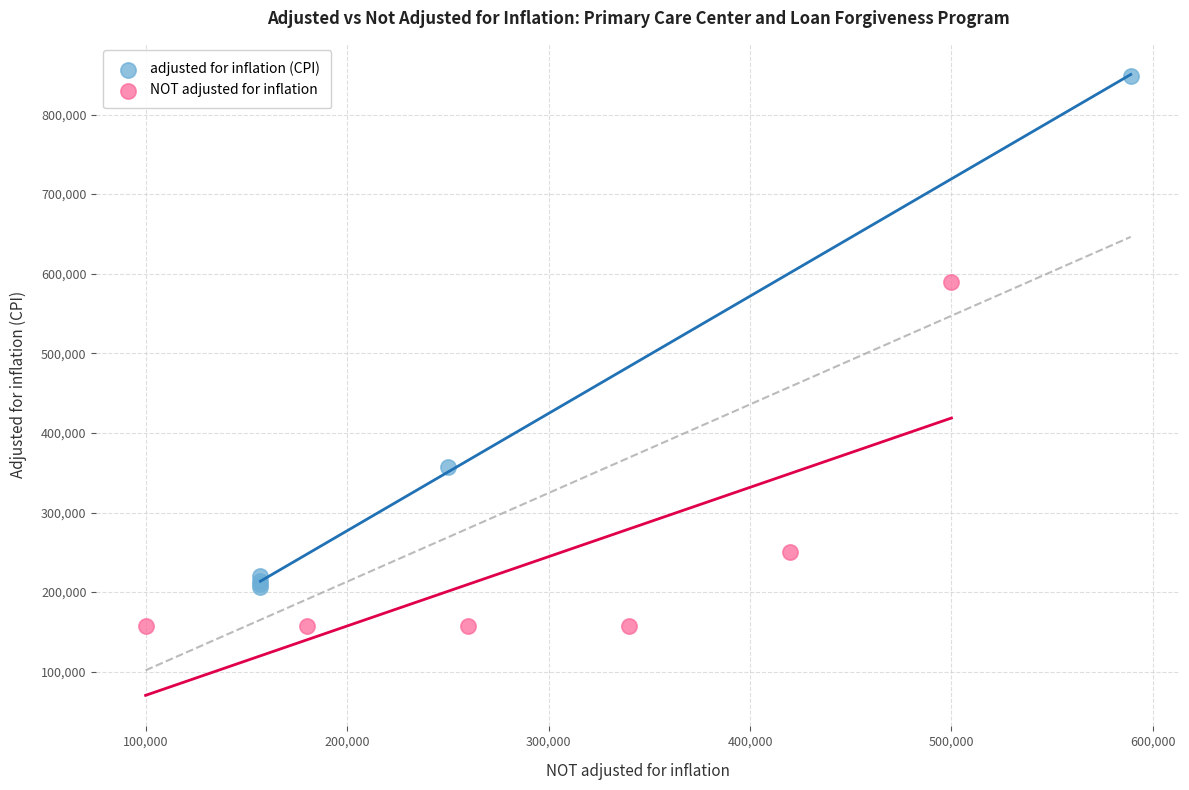

Which series reaches the maximum Y coordinate?

adjusted for inflation (CPI)